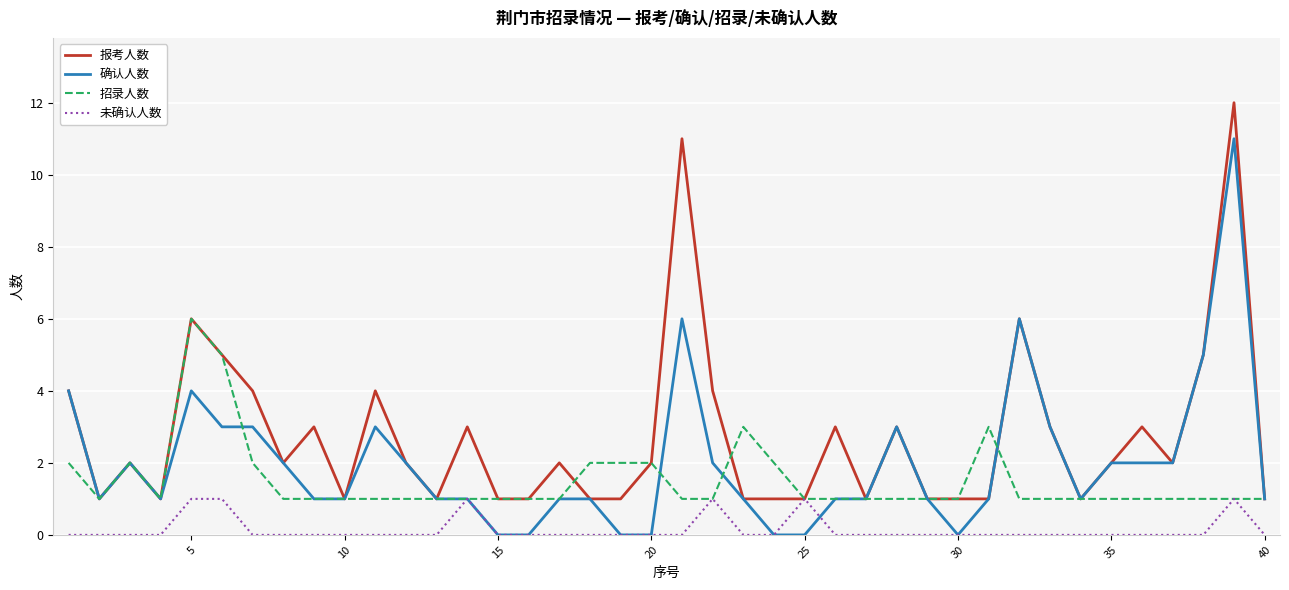

What is the greatest value displayed?

12